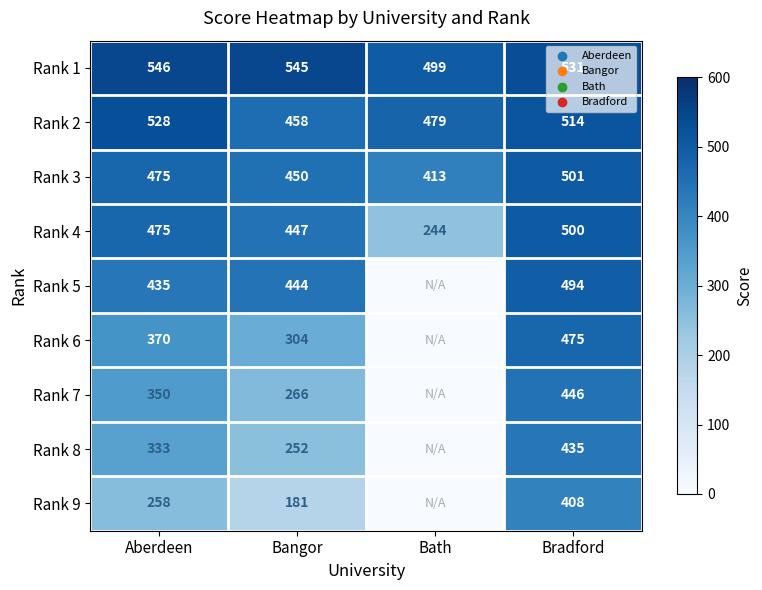

Is it true that Rank 7 equals 446 at Bradford?

True